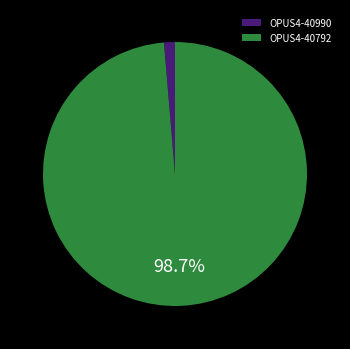

Between OPUS4-40792 and OPUS4-40990, which is larger?

OPUS4-40792